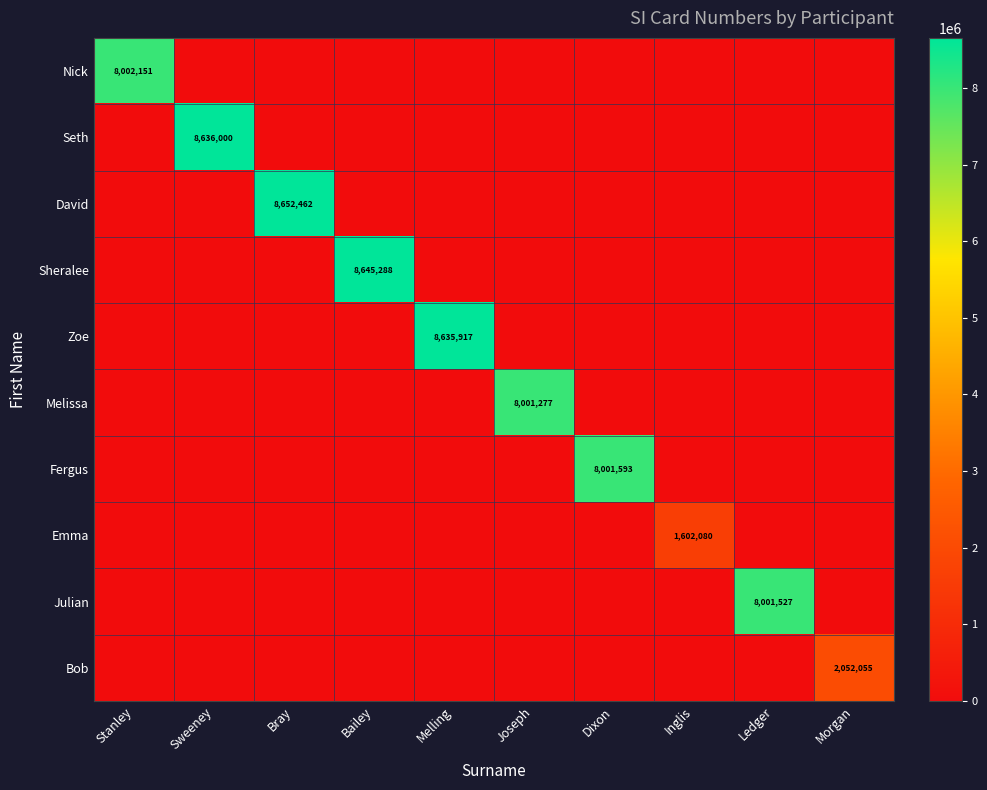

True or false: Fergus has a value of 0 at Inglis.

True